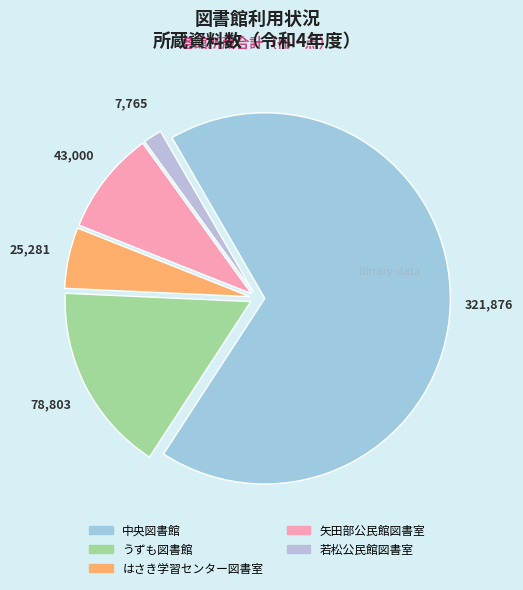

How many segments does this pie chart have?

5